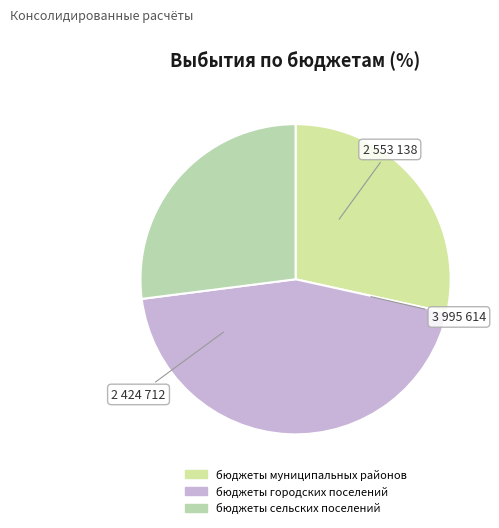

True or false: бюджеты муниципальных районов accounts for 28% of the total.

True